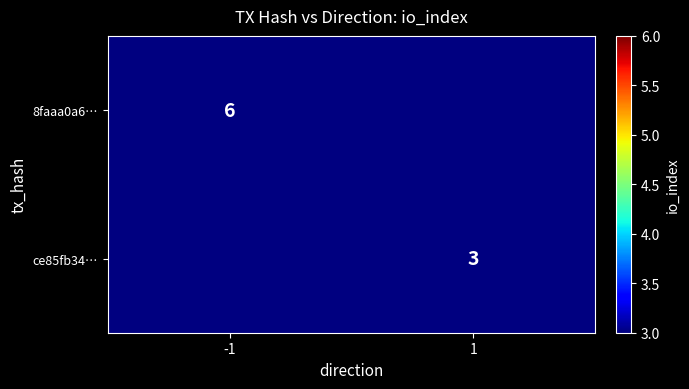

The value of 8faaa0a6… at -1 is 6. True or false?

True